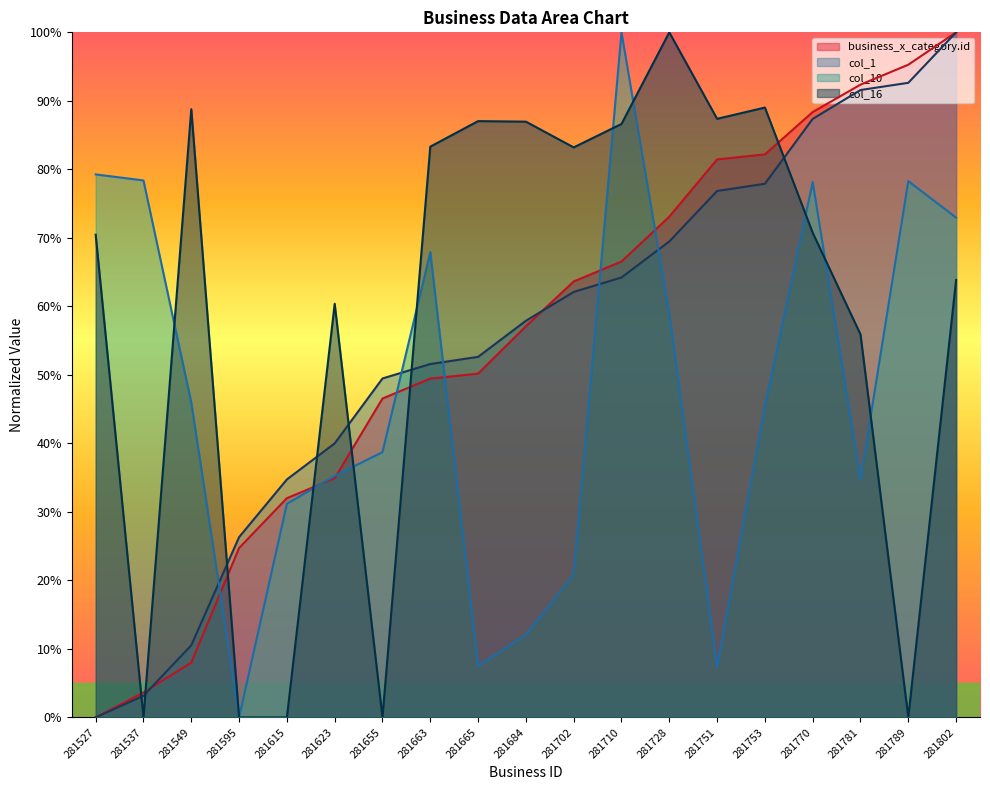

Which label corresponds to the largest value in the chart?

281802